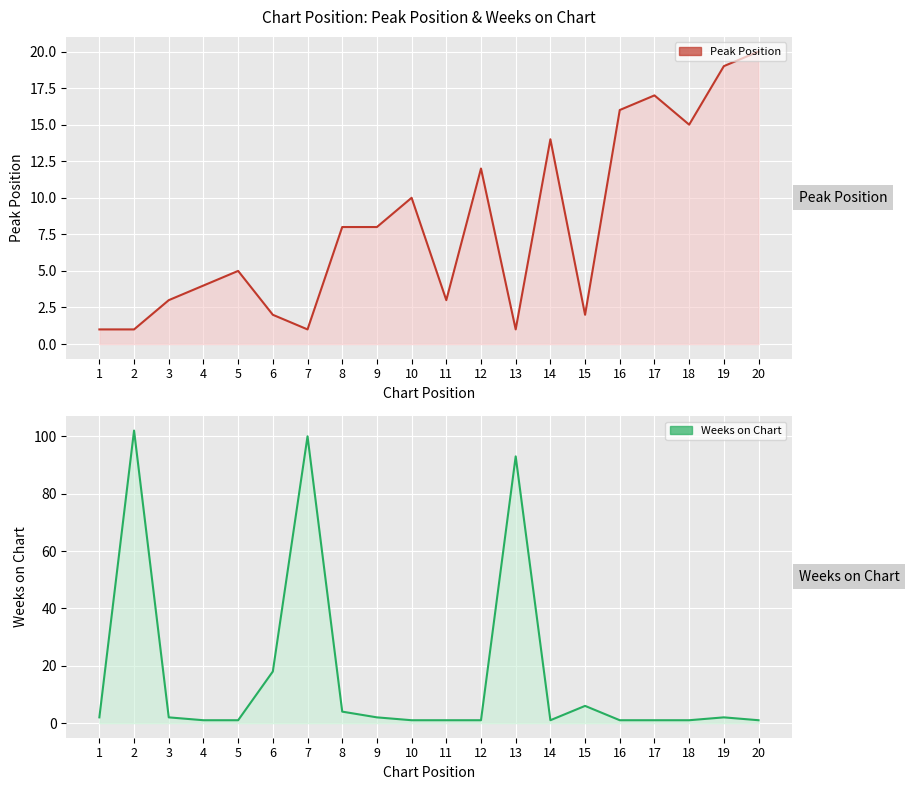

Which series has the largest range (max minus min)?

Weeks on Chart